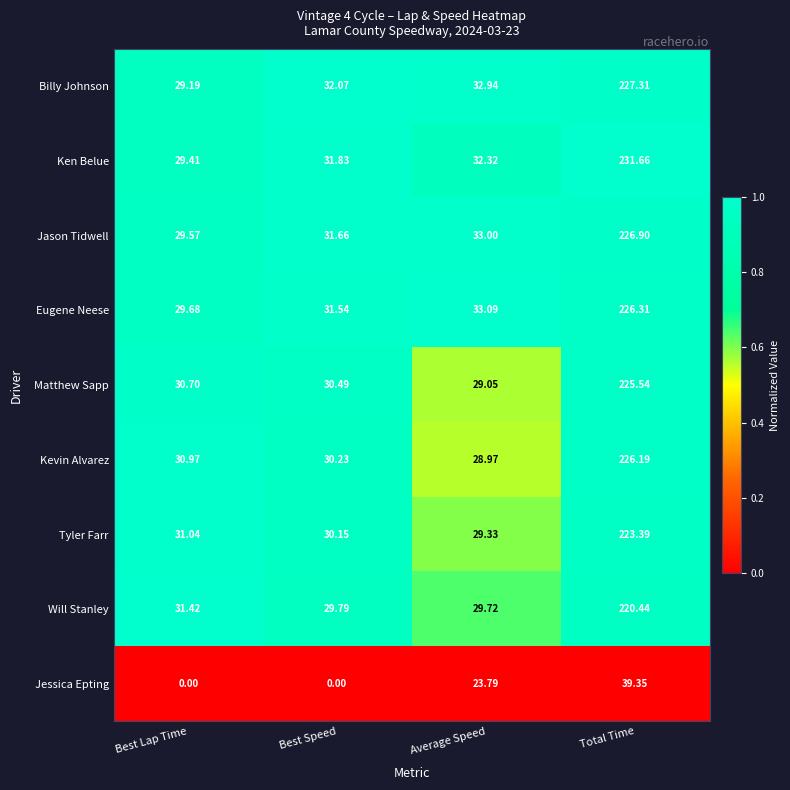

Which series has the largest total across all categories?

Ken Belue